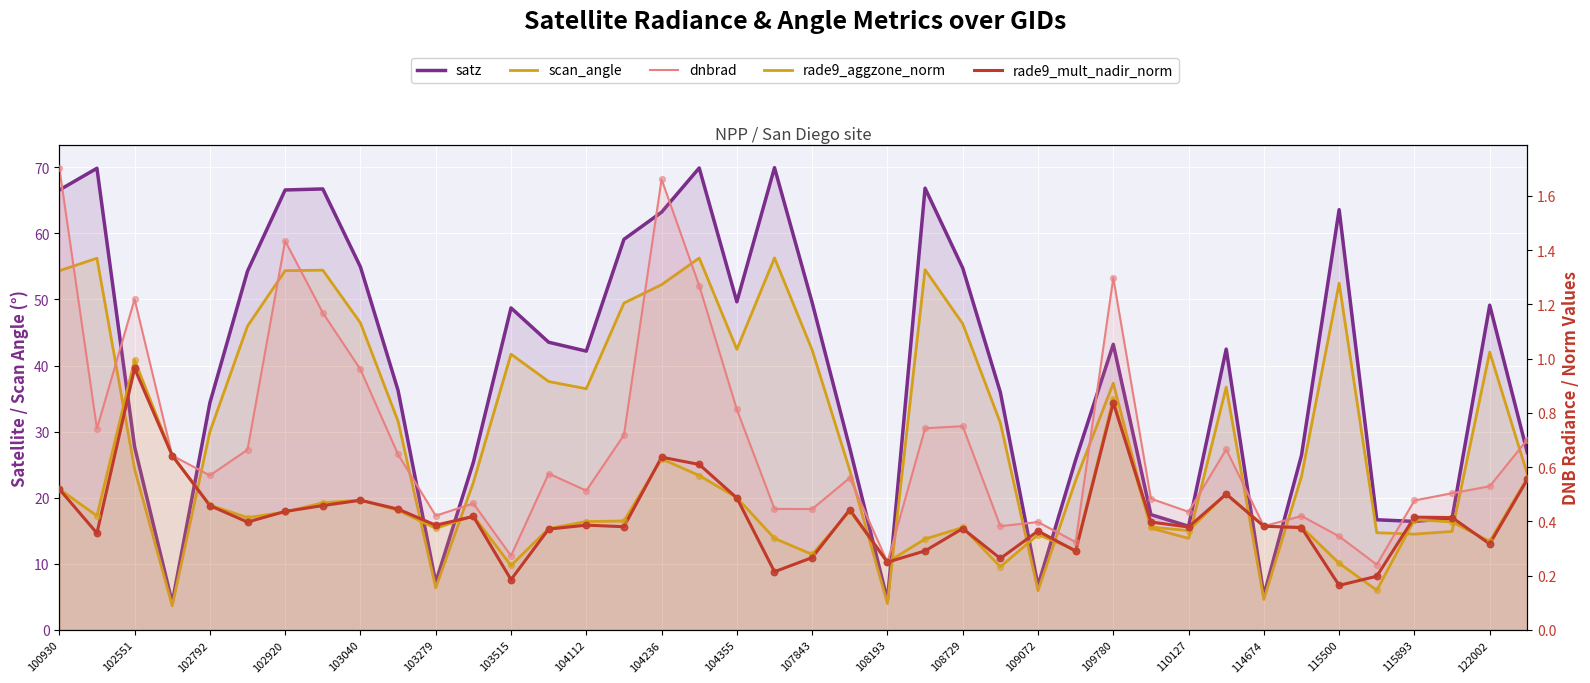

Is the value of scan_angle at 122002 greater than the value of rade9_aggzone_norm at 35?

Yes